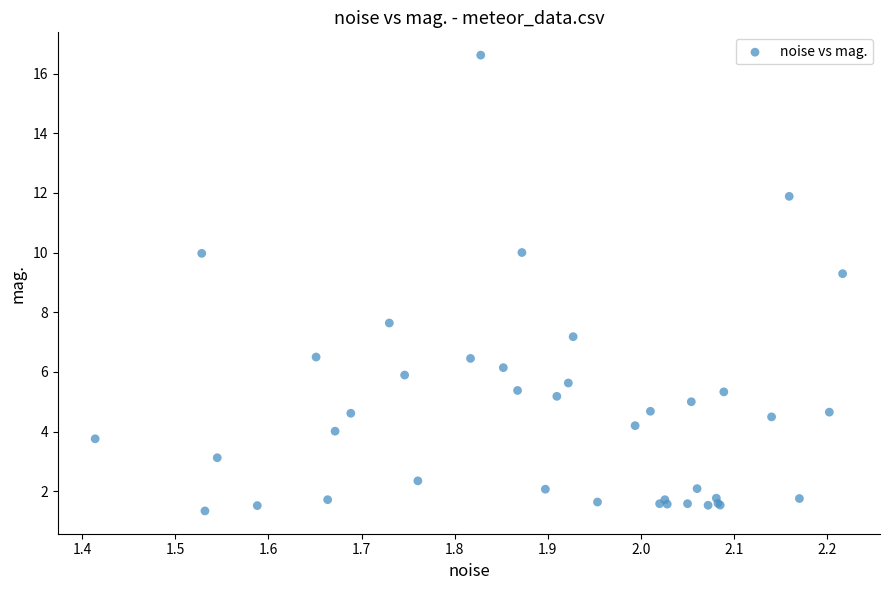

What Y value in the scatter plot is closest to 8?

7.6